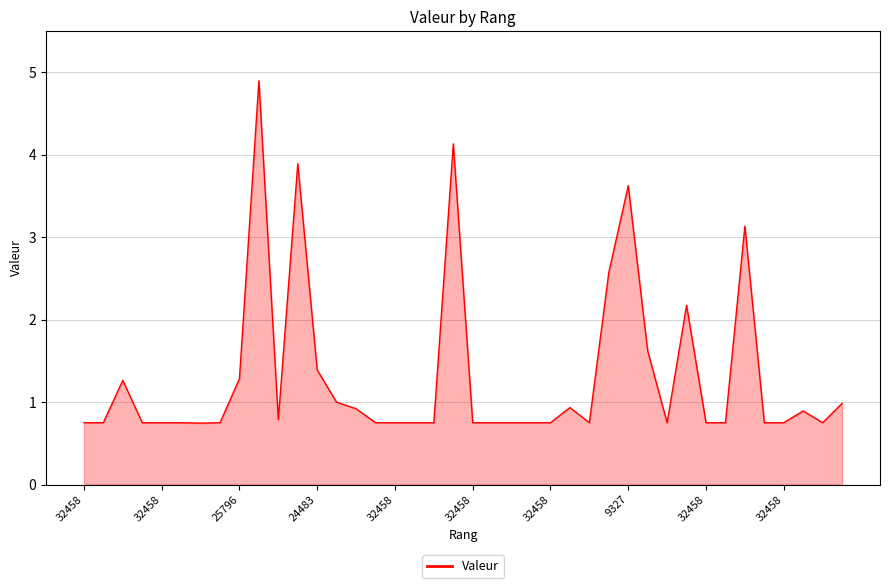

What is the difference between the maximum and minimum values?

4.2